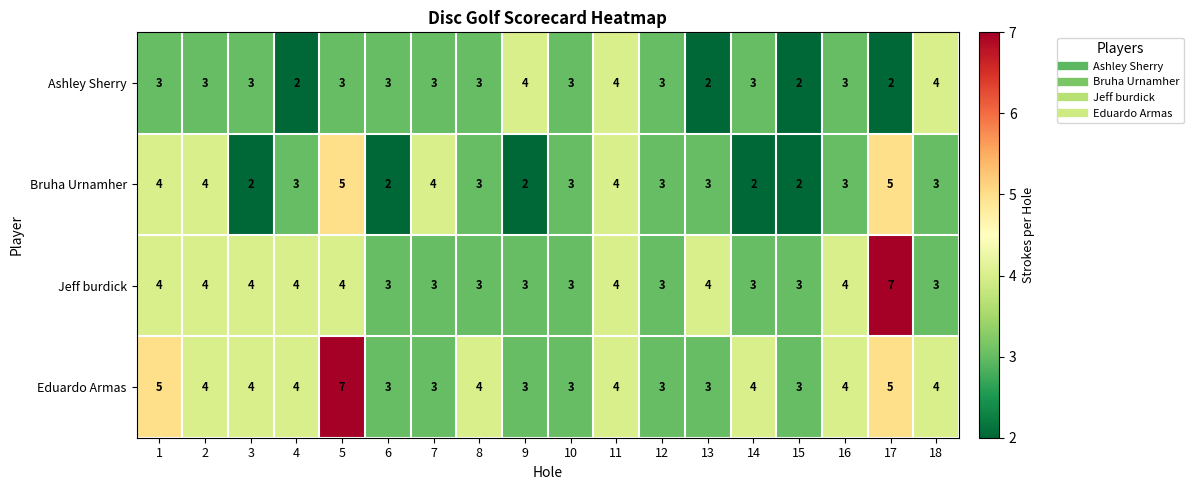

How many Ashley Sherry values are between 3 and 4?

14